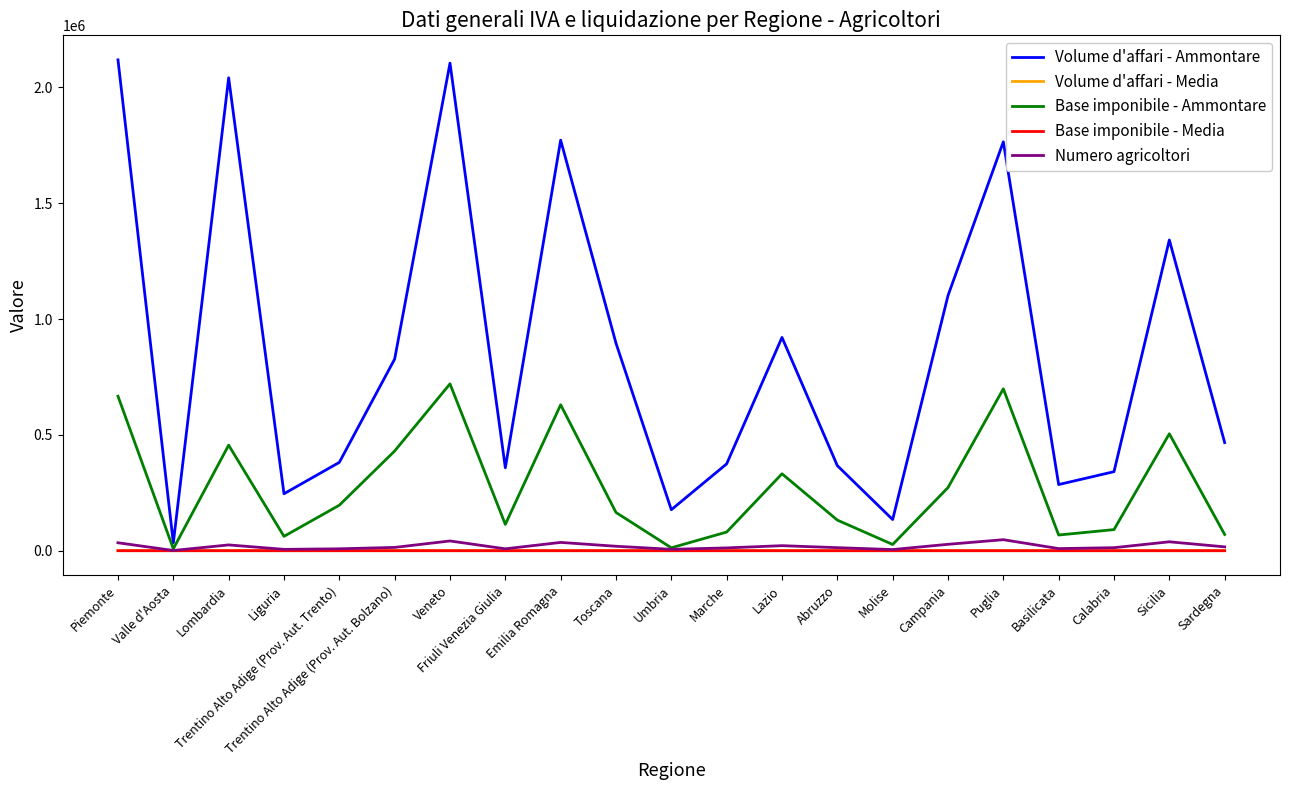

True or false: Base imponibile - Ammontare has a value of 455572.0 at Lombardia.

True